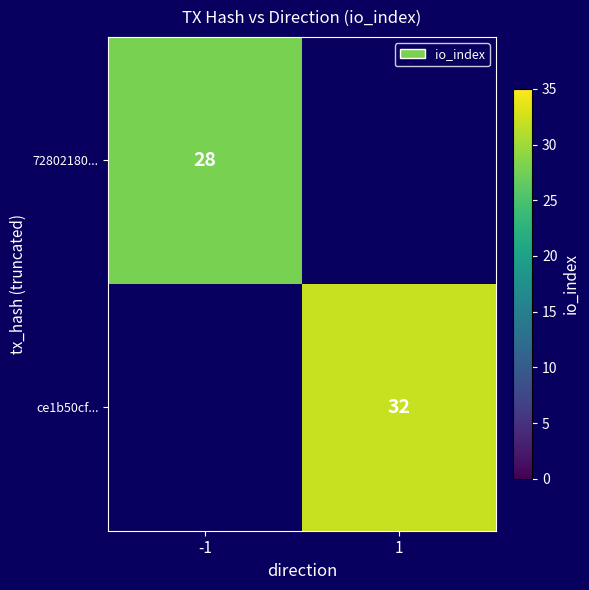

The value of ce1b50cf... at 1 is 51. True or false?

False